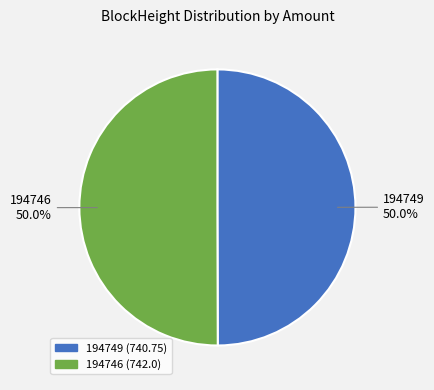

True or false: 194749 accounts for 11% of the total.

False